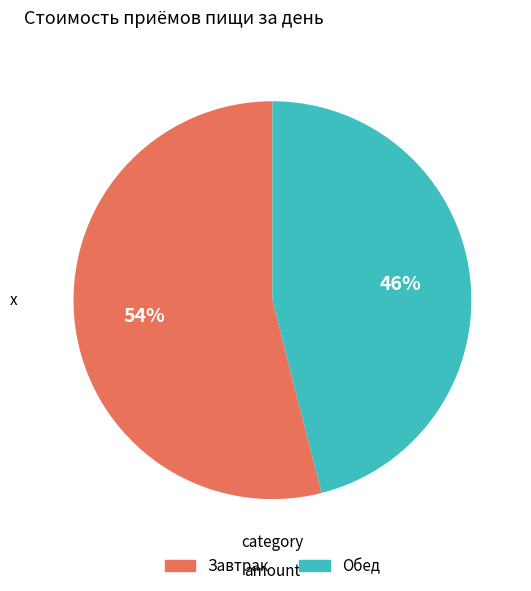

What is the majority slice?

Завтрак